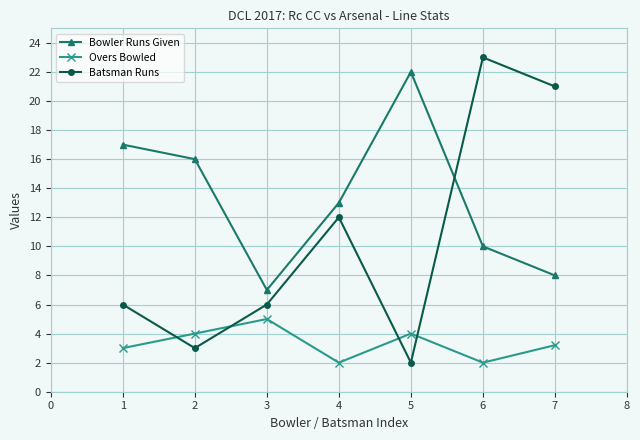

Which label corresponds to the largest value in the chart?

6